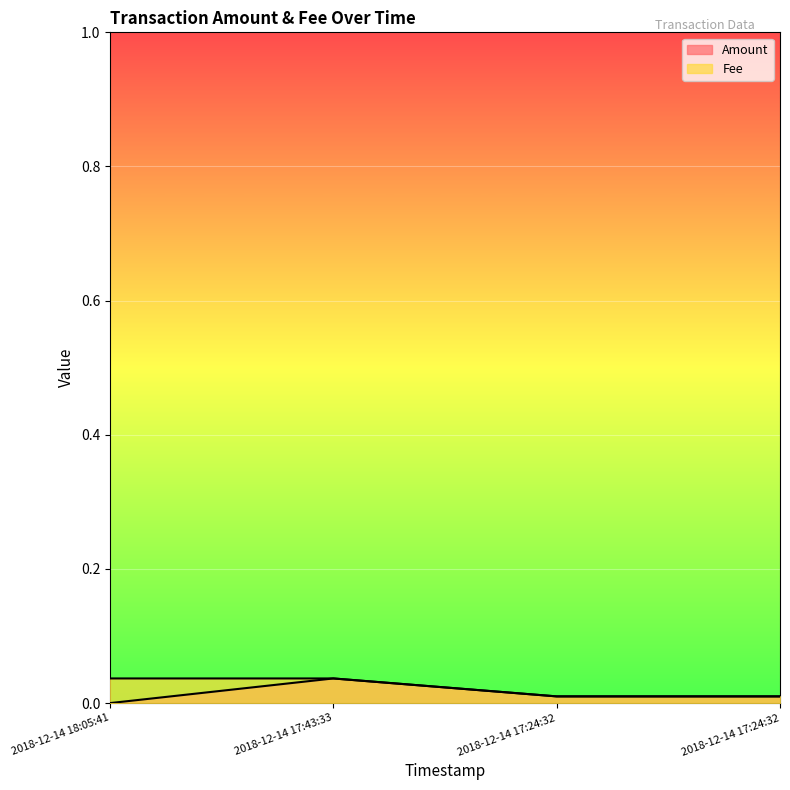

What is the label of the 4th point from the right?

2018-12-14 18:05:41